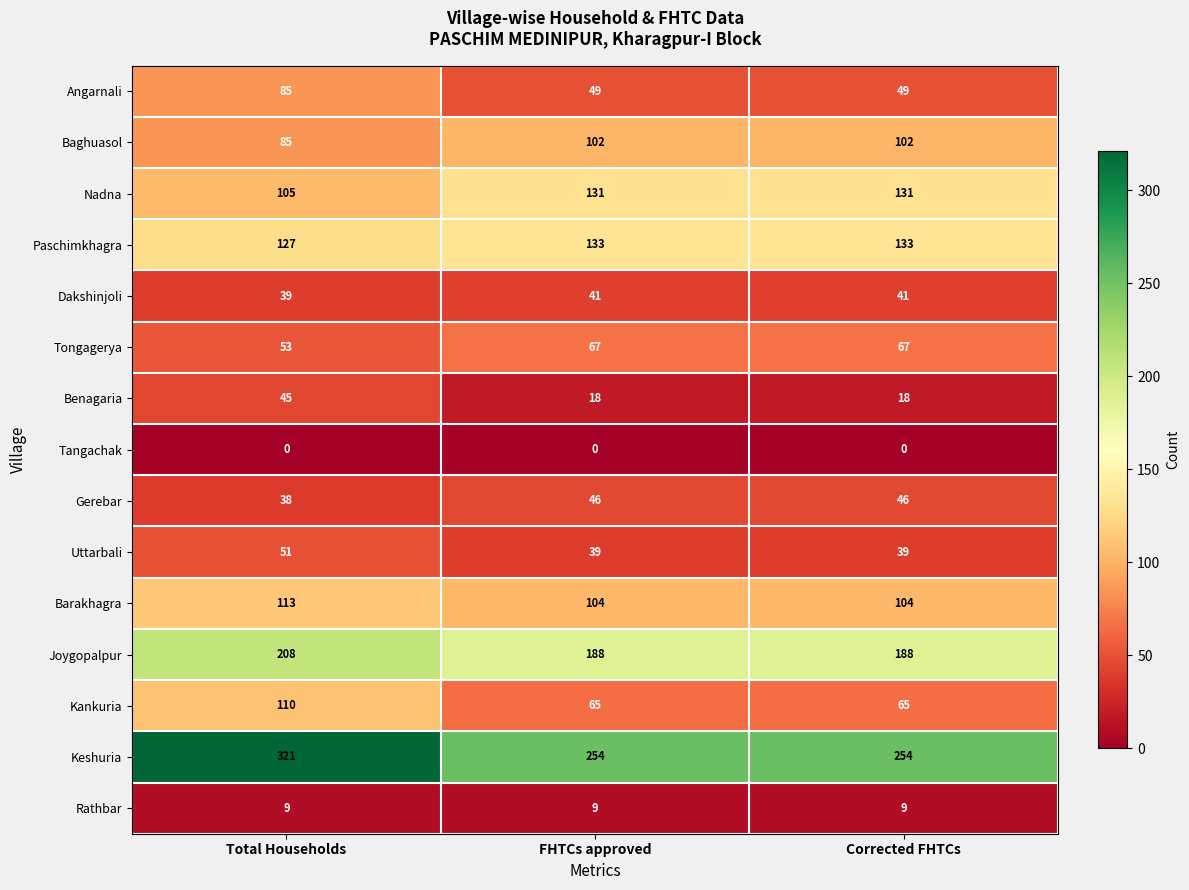

How many data points does each series have?

3